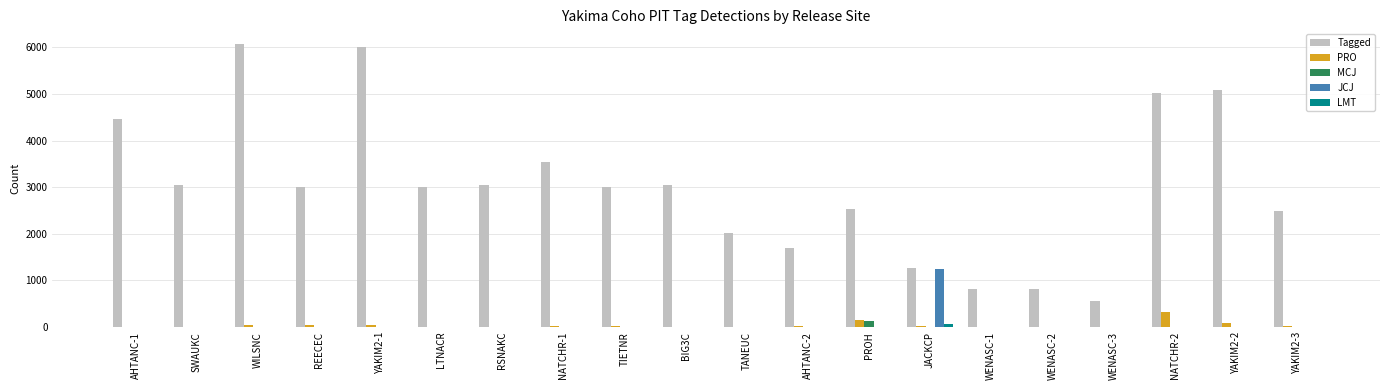

The value of JCJ at TANEUC is 0. True or false?

True